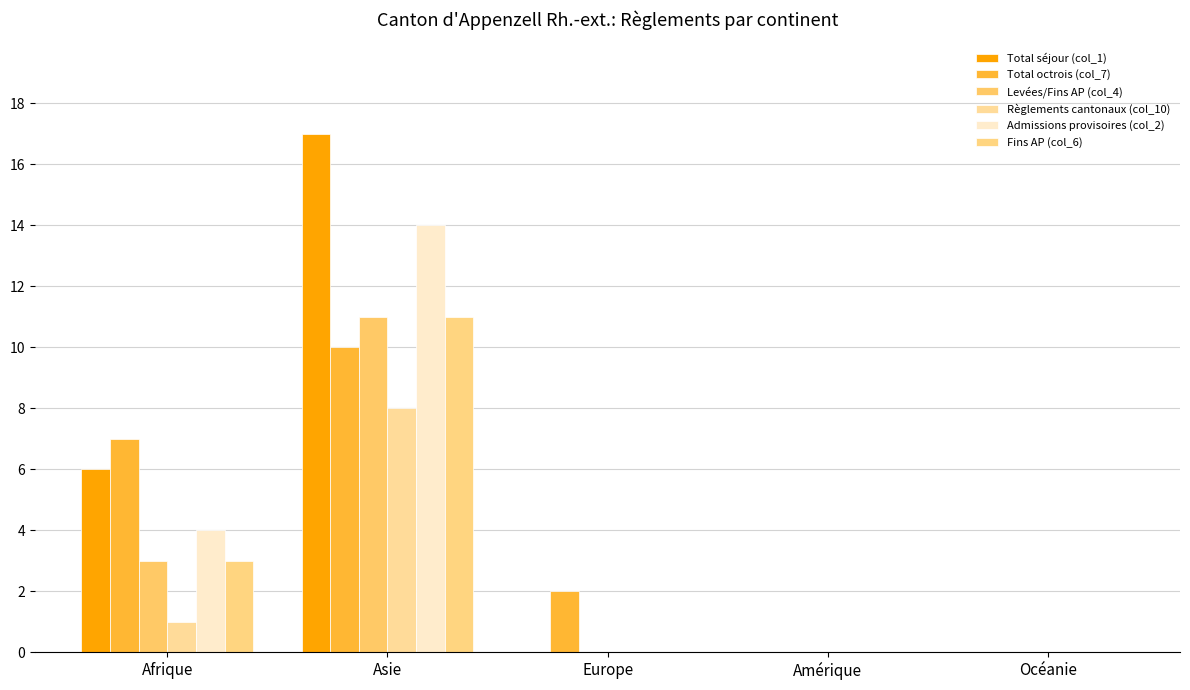

Does the chart contain stacked bars?

No